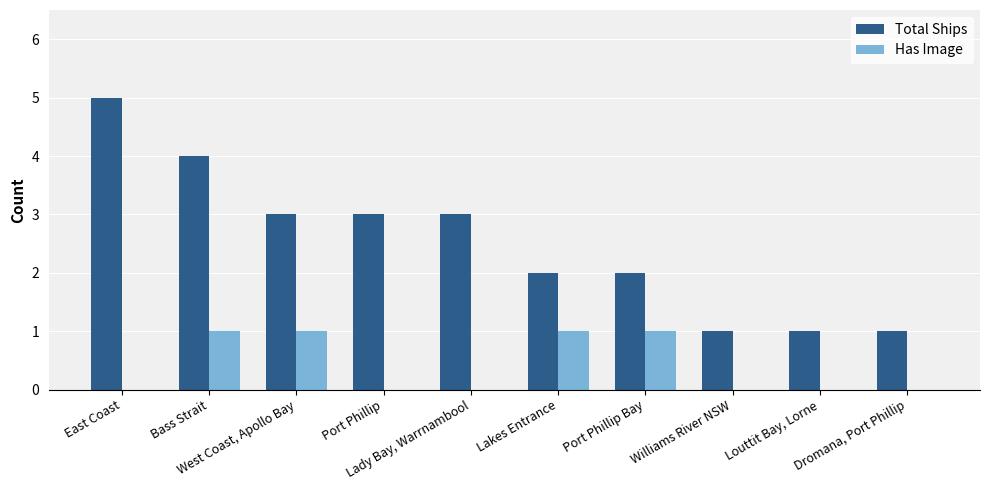

What are all the series names shown in the legend?

Total Ships, Has Image